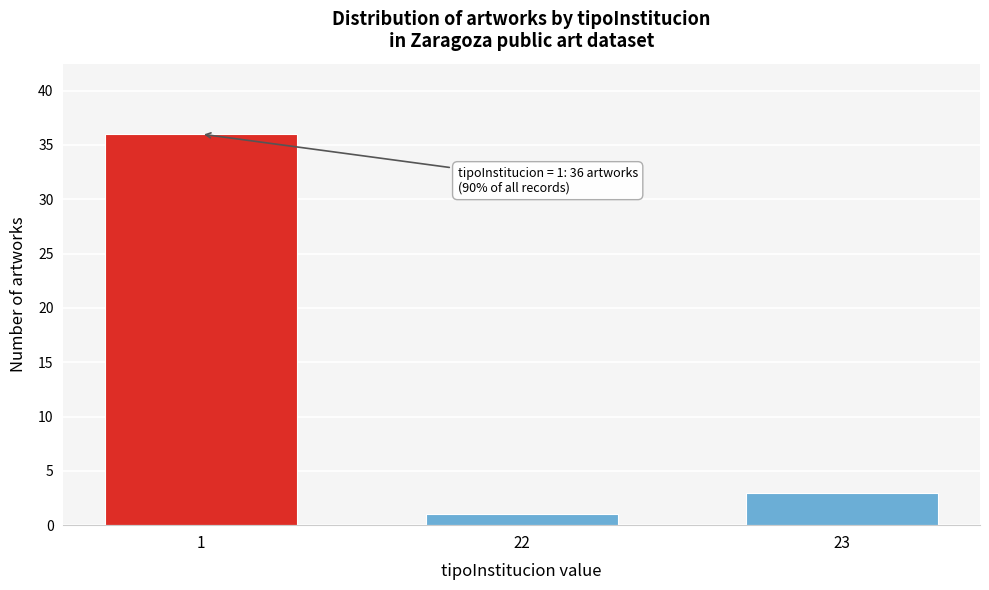

Reading left to right, transcribe all the data shown in this chart.

36	1	3